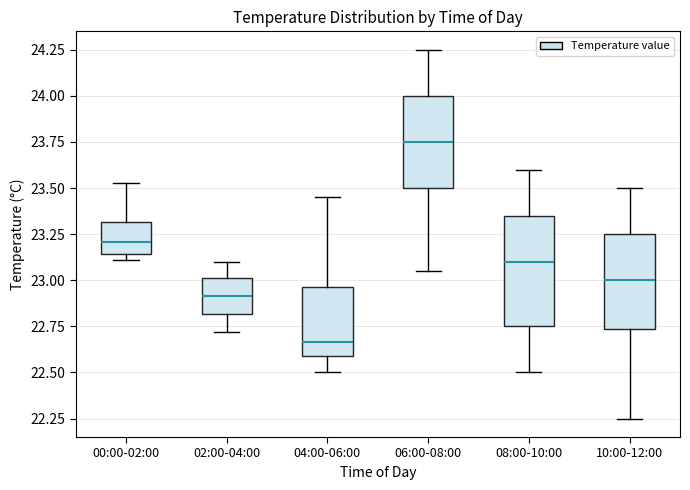

Comparing the boxes themselves (not the whiskers), which one is the tallest?

08:00-10:00